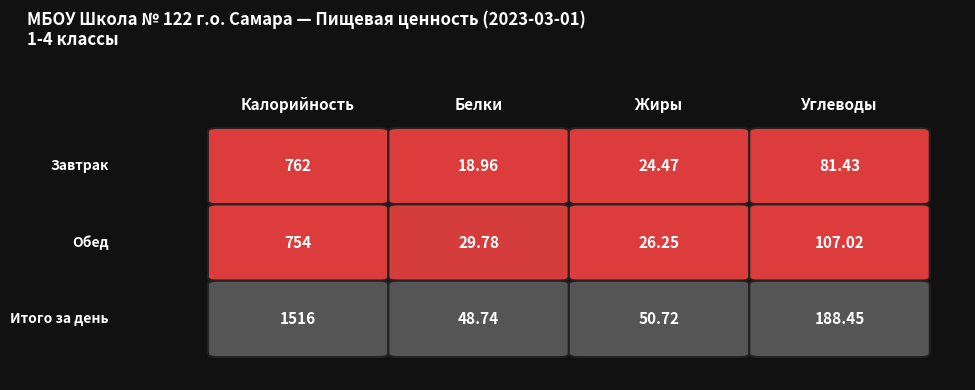

What is the approximate value of Обед at Жиры?

26.2